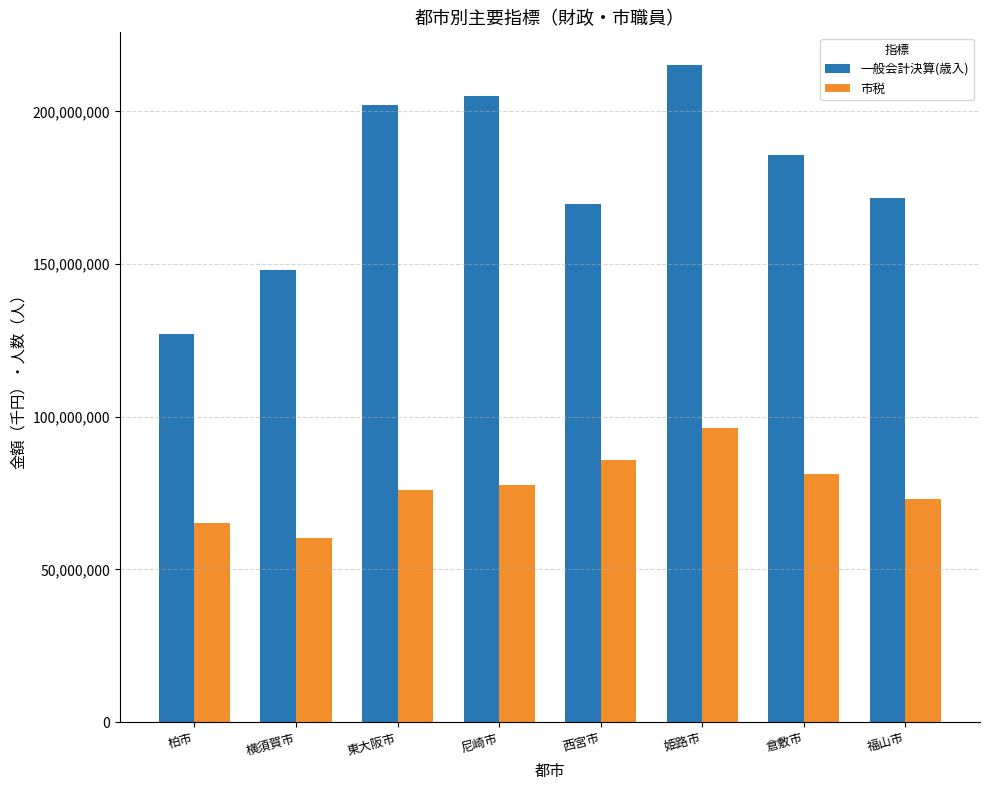

Rank the series by their maximum value, from lowest to highest.

市税, 一般会計決算(歳入)